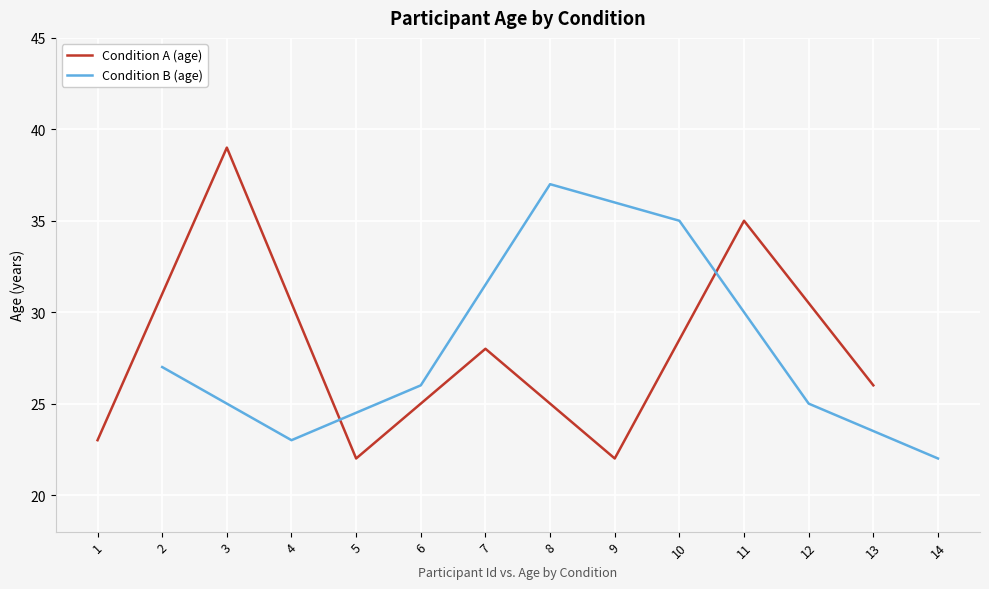

What is the average value of the Condition B (age) series?

28